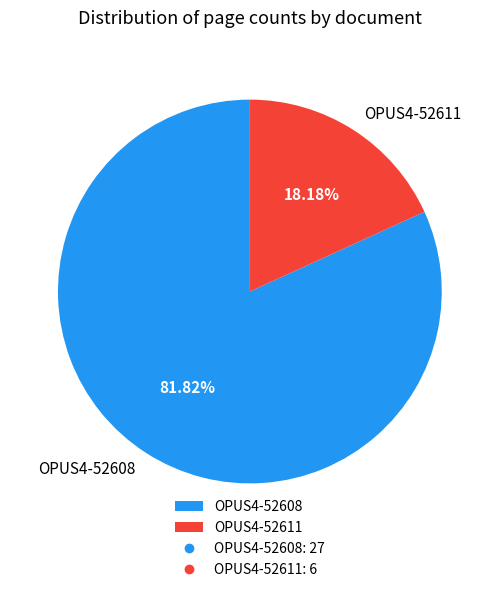

Approximately how many times larger is the value at OPUS4-52608 compared to OPUS4-52611?

4.5